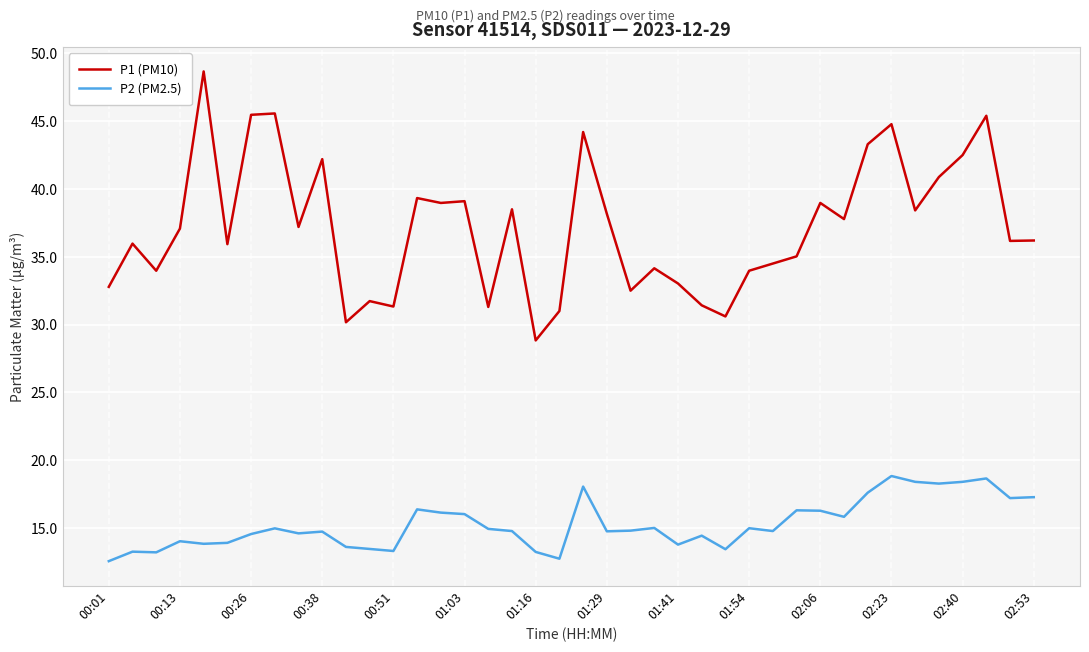

What is the average value of the P1 (PM10) series?

37.2